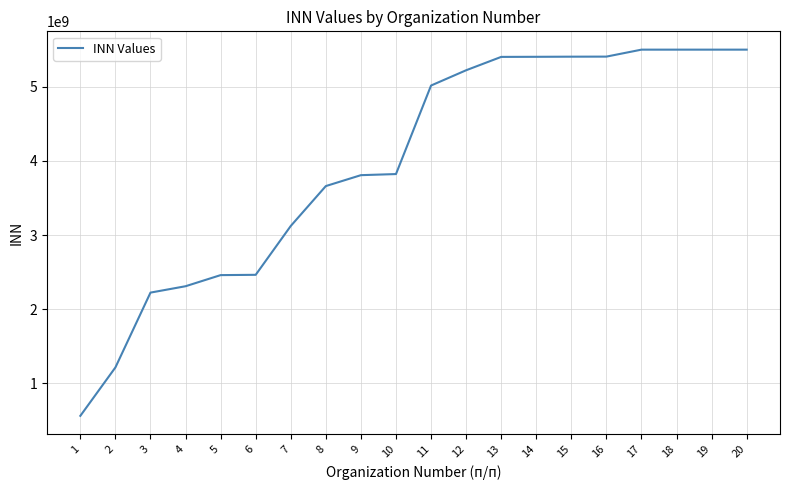

What value does the data have at 9?

3808106998